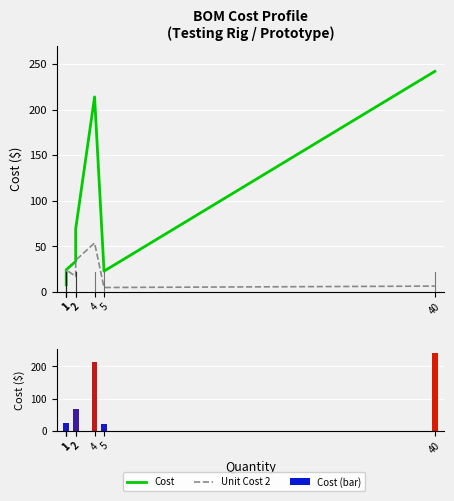

Between 2 and 1, which is larger?

2